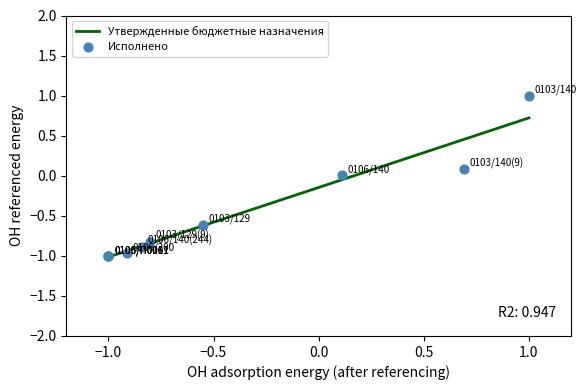

At how many categories does at least one series exceed 0?

3